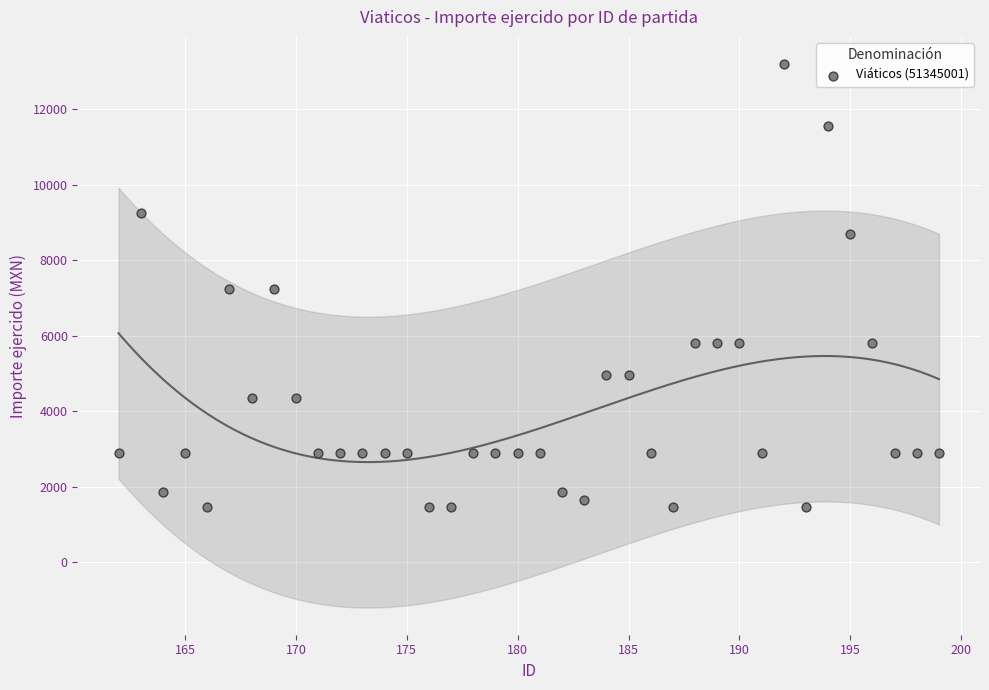

What is the range of X values (max minus min)?

37